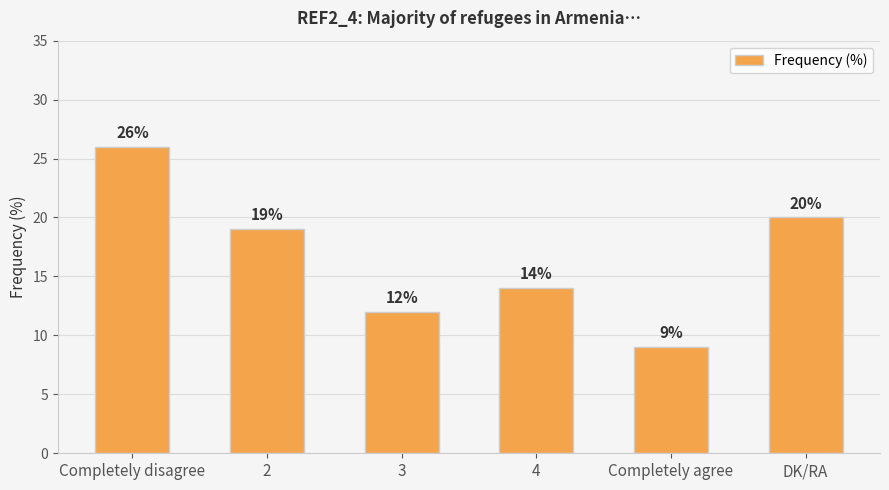

List the labels in order of value, smallest first.

Completely agree, 3, 4, 2, DK/RA, Completely disagree